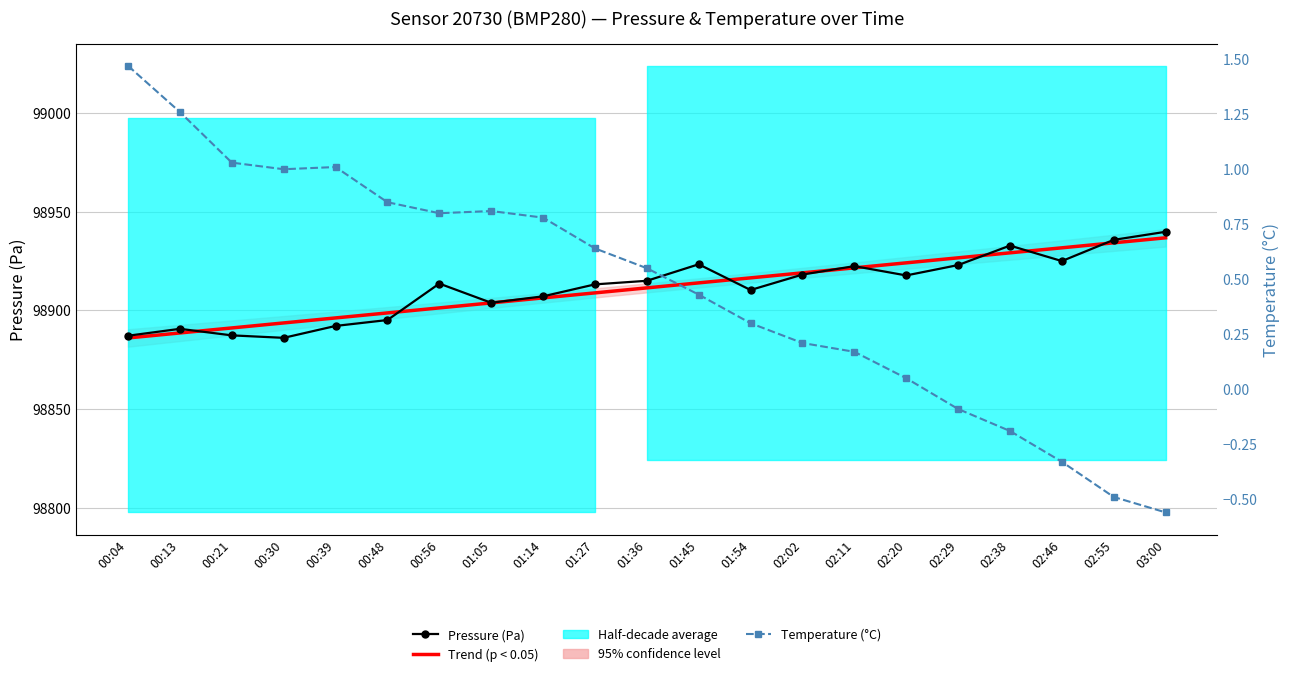

What is the total value across all series at 01:36?

197826.9